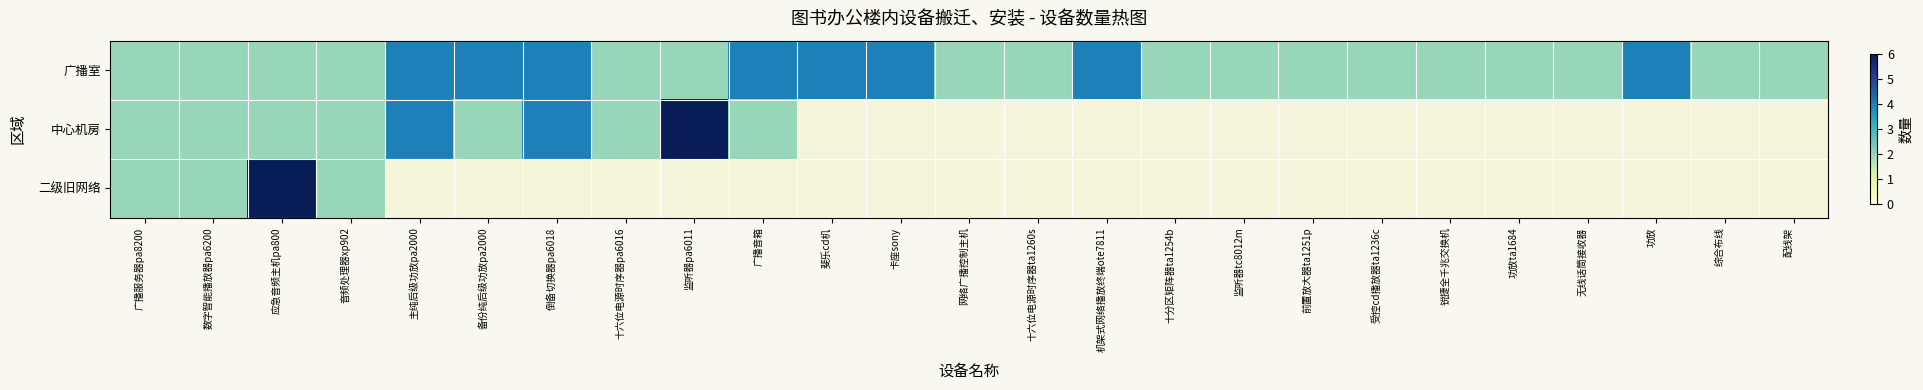

The 广播室 series shows 1.9 at 斐乐cd机. True or false?

False